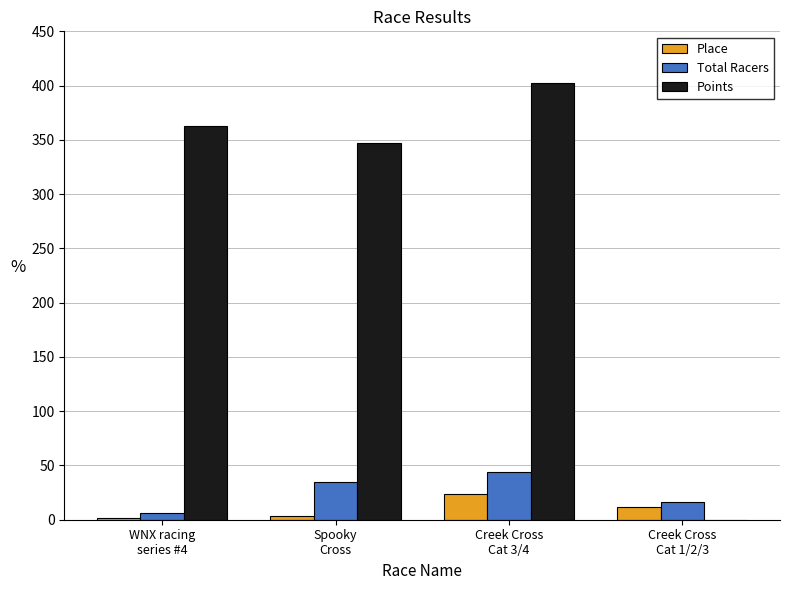

What is the maximum value shown in the chart?

402.7